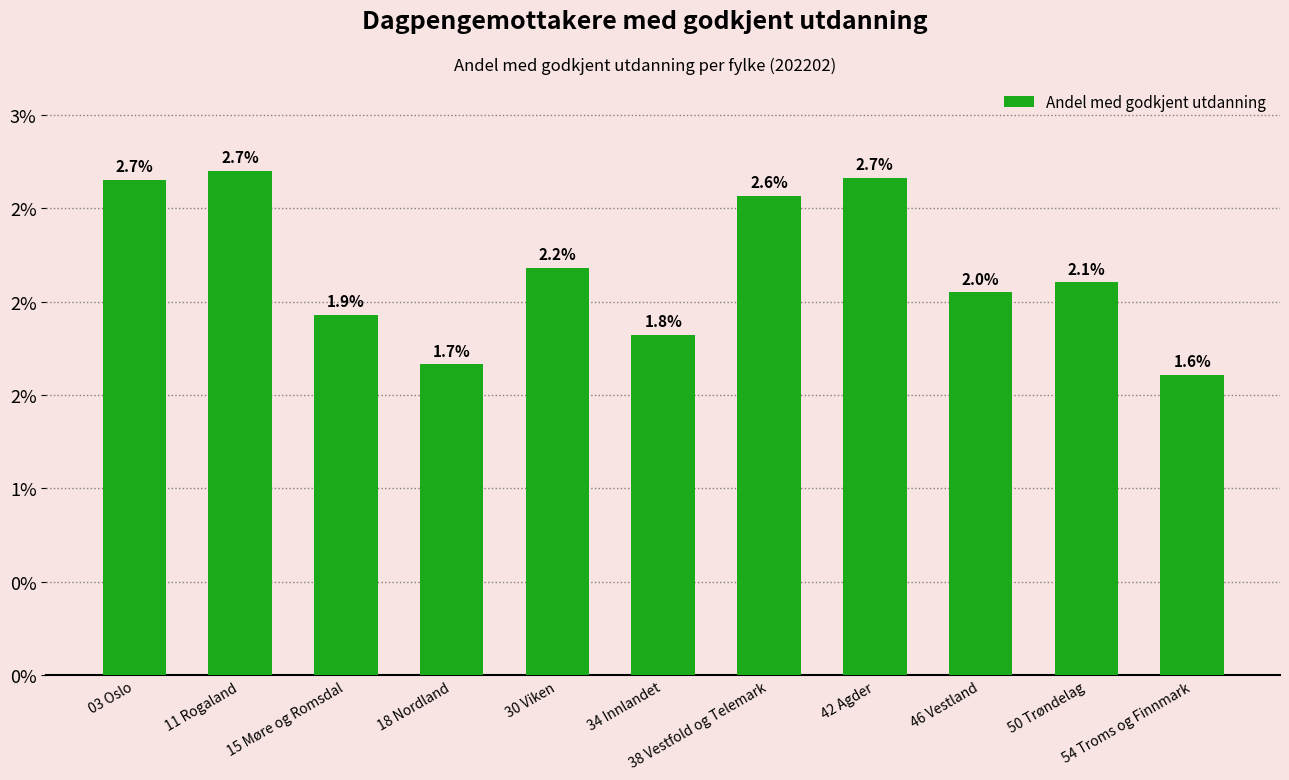

List the labels in order of value, smallest first.

54 Troms og Finnmark, 18 Nordland, 34 Innlandet, 15 Møre og Romsdal, 46 Vestland, 50 Trøndelag, 30 Viken, 38 Vestfold og Telemark, 03 Oslo, 42 Agder, 11 Rogaland